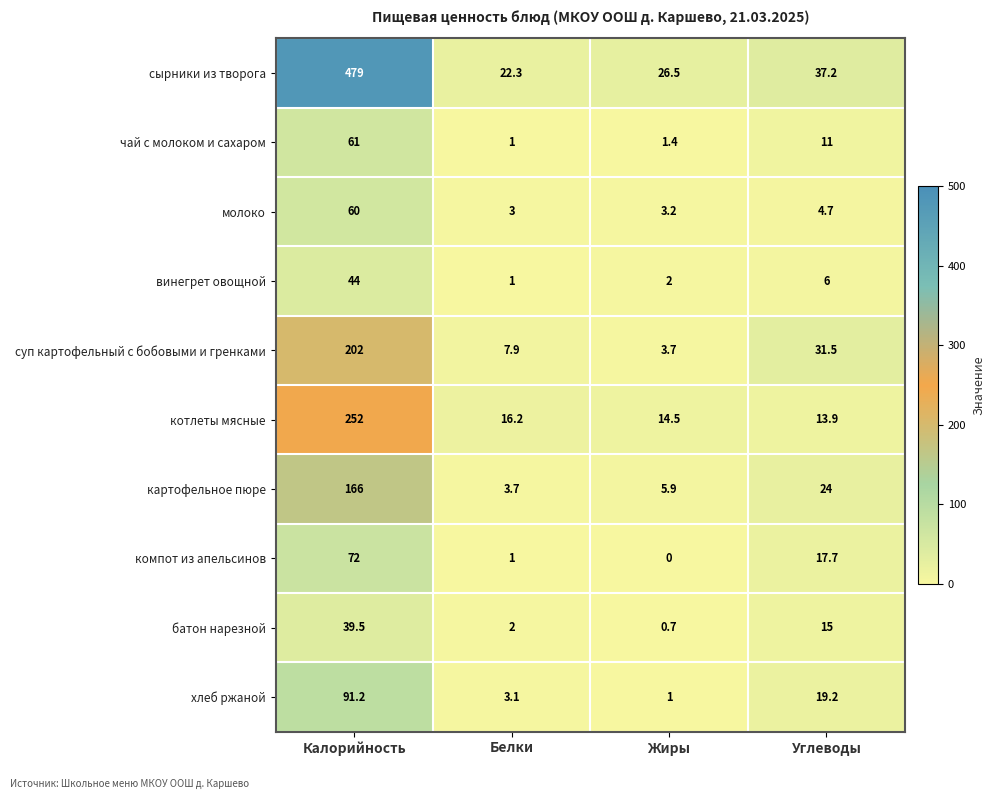

Which category has the lowest value across all series?

Жиры